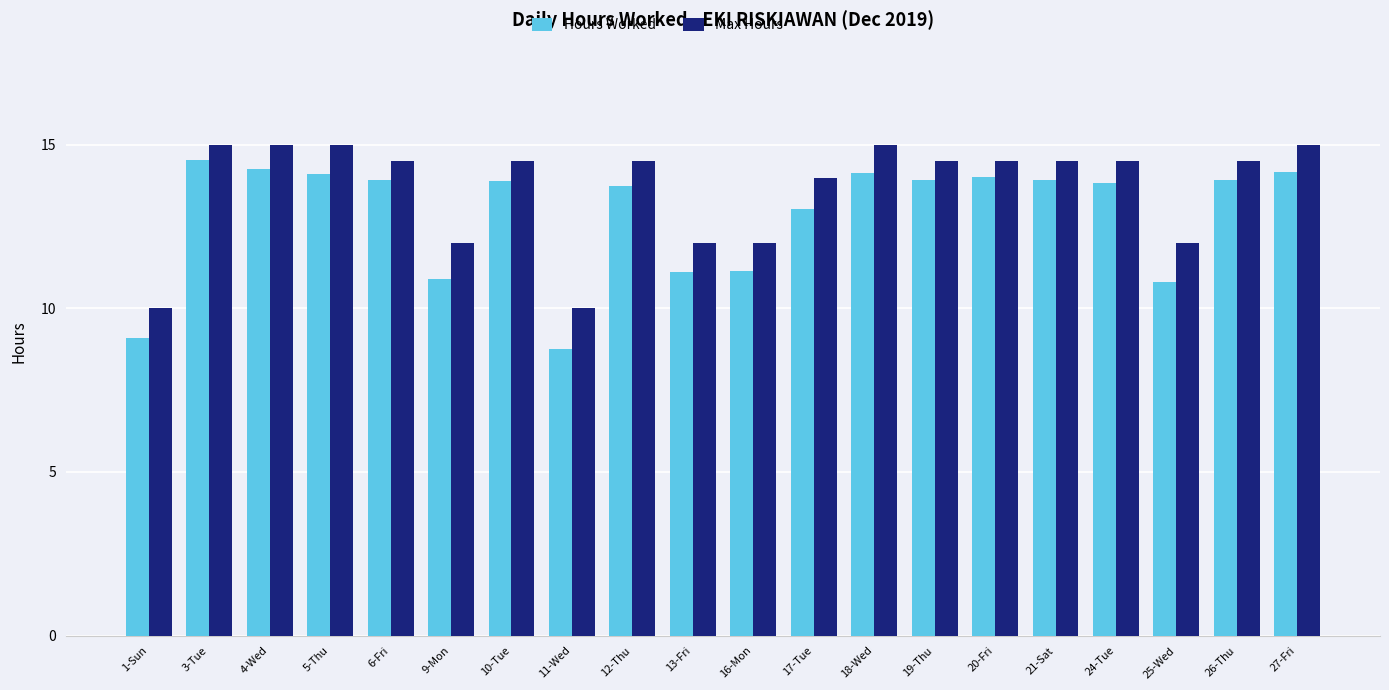

True or false: Max Hours has a value of 10.0 at 1-Sun.

True